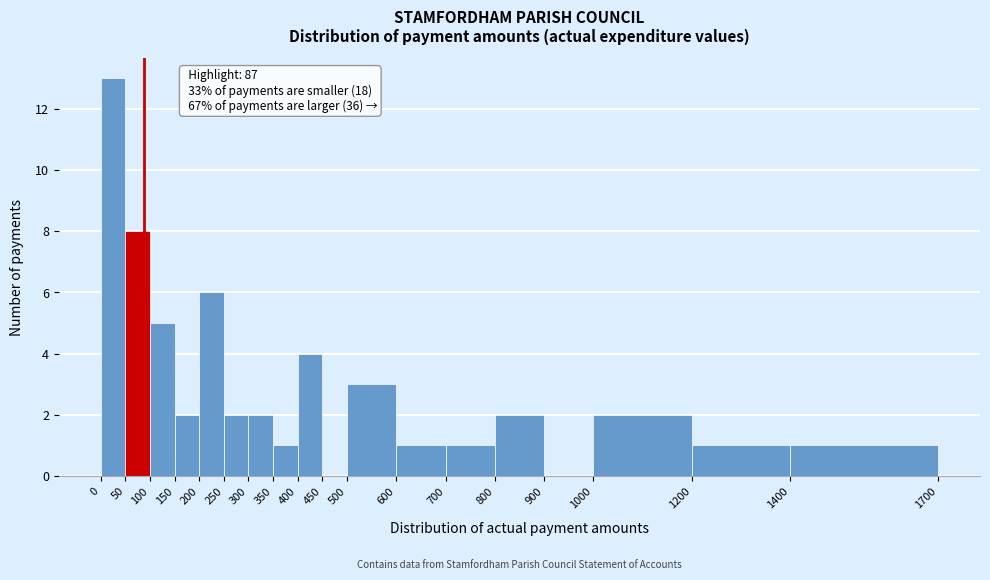

Over which range of the x-axis is the bar tallest?

0 to 50